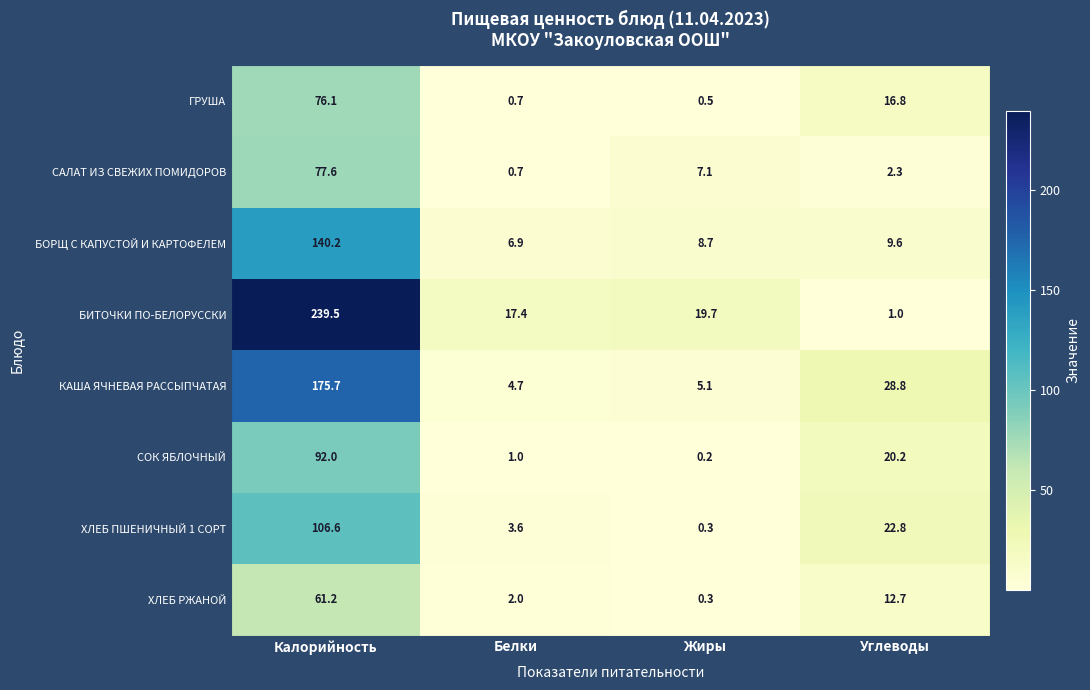

Where does the БОРЩ С КАПУСТОЙ И КАРТОФЕЛЕМ series first go above 9?

Калорийность